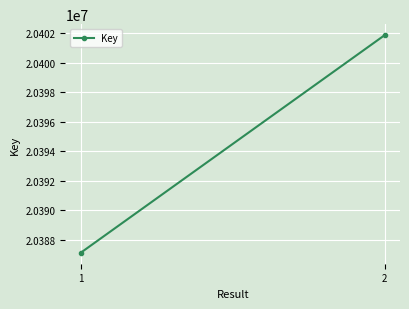

What is the difference between the values at 1 and 2?

14783